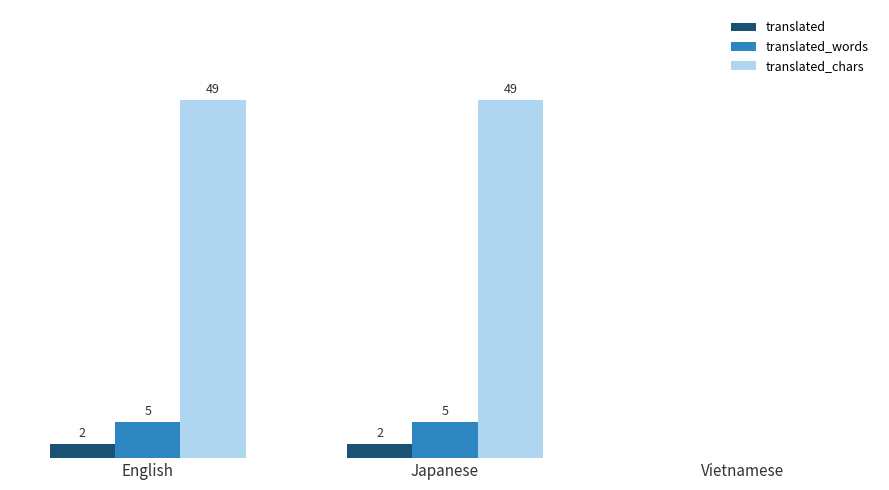

Which series has the largest total across all categories?

translated_chars